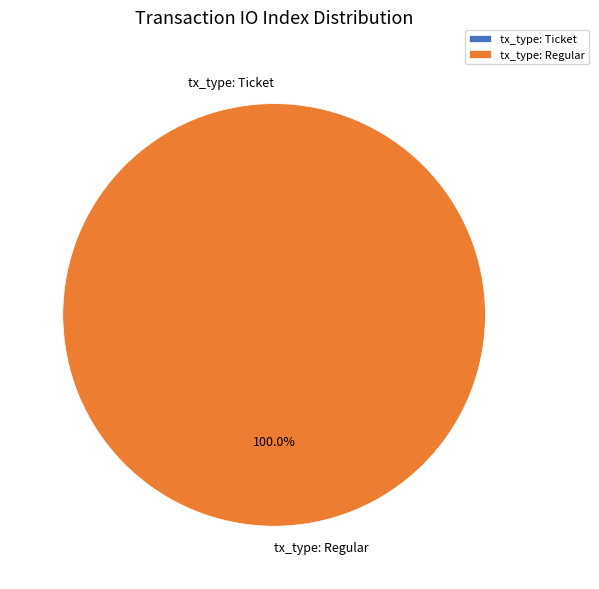

What percentage do tx_type: Regular and tx_type: Ticket together represent?

100.0%